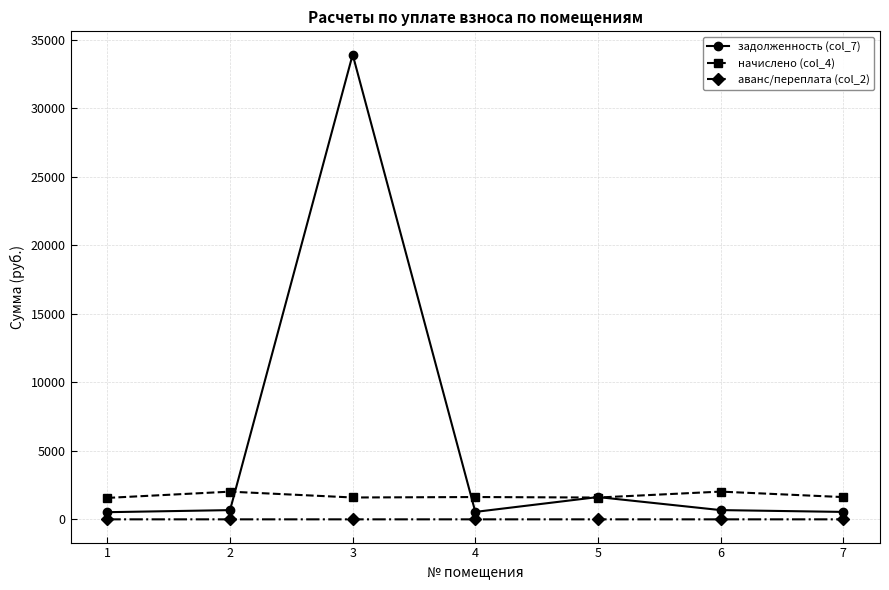

What are all the series names shown in the legend?

задолженность (col_7), начислено (col_4), аванс/переплата (col_2)